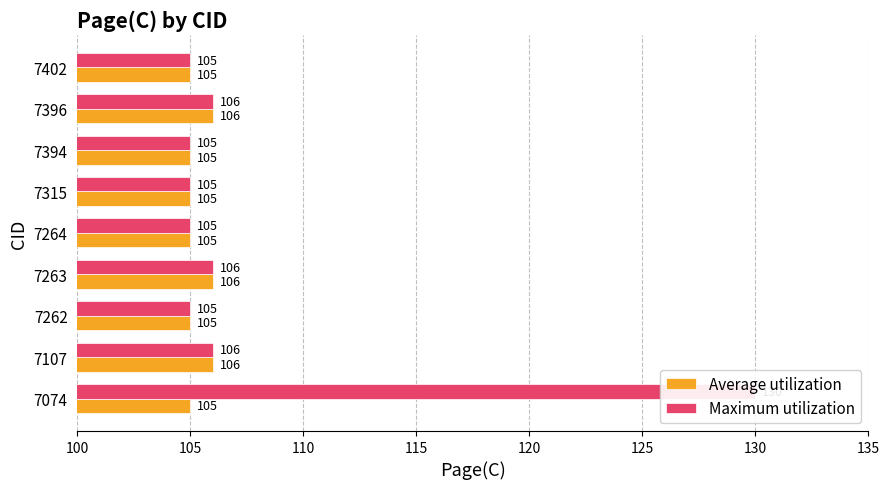

Rank the series at 7263 from lowest to highest value.

Average utilization, Maximum utilization